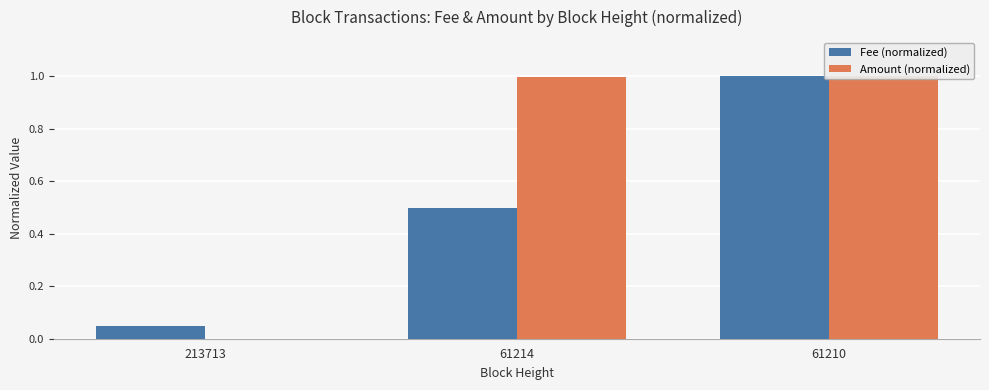

Reading left to right, list all the values displayed in this chart.

Fee (normalized): 213713=0.1	61214=0.5	61210=1.0
Amount (normalized): 213713=0.0	61214=1.0	61210=1.0